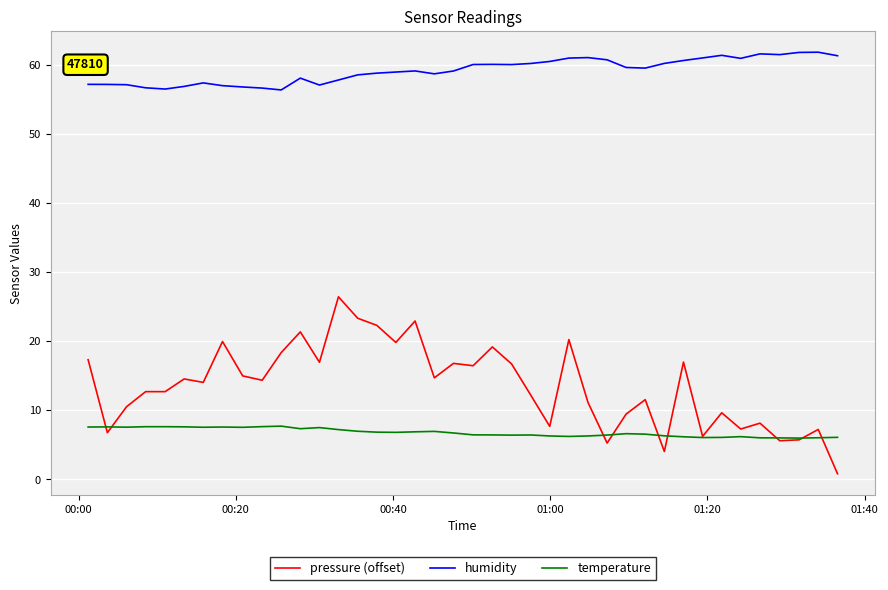

Rank the series by their maximum value, from highest to lowest.

humidity, pressure (offset), temperature